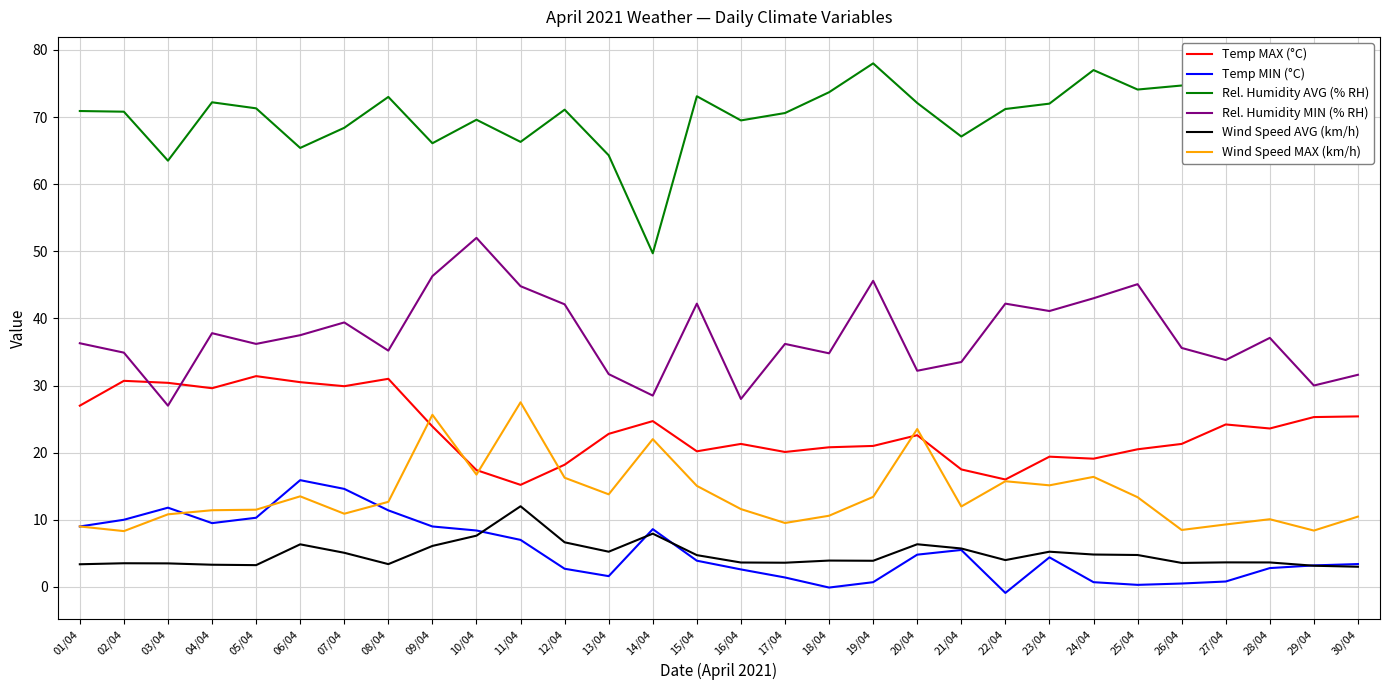

What is the total value across all series at 07/04?

168.3